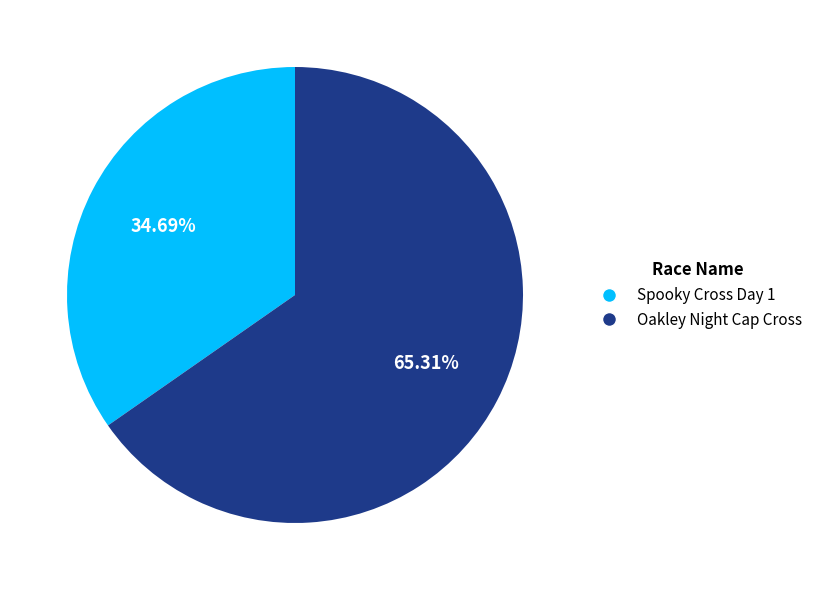

How many slices are in this pie chart?

2